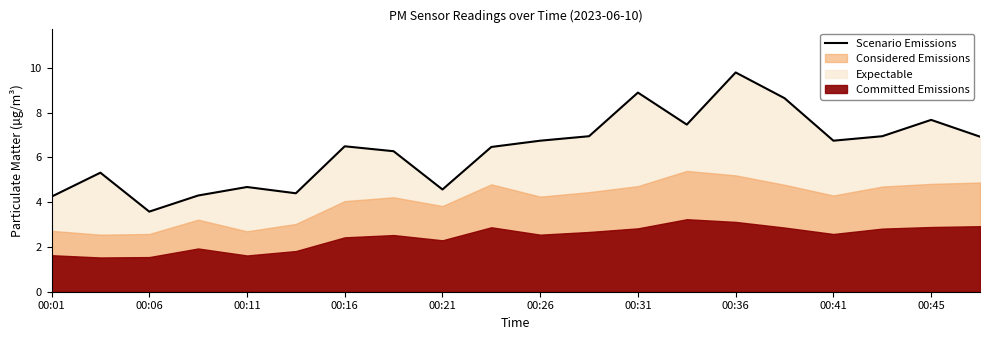

Where does the Scenario Emissions series first go above 6?

00:16